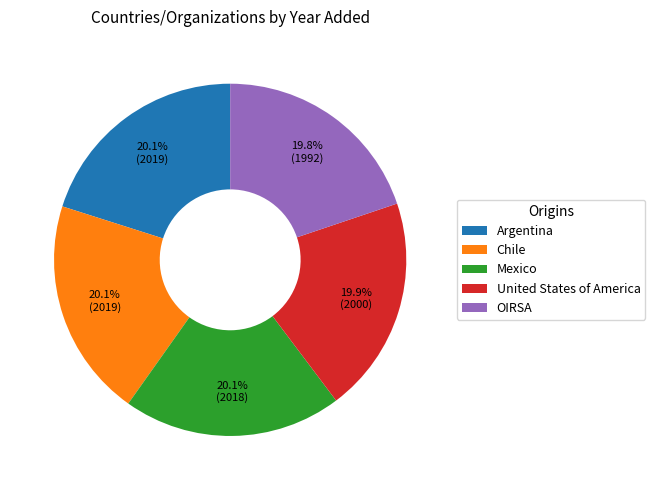

Is the sum of Argentina and Chile greater than half?

No